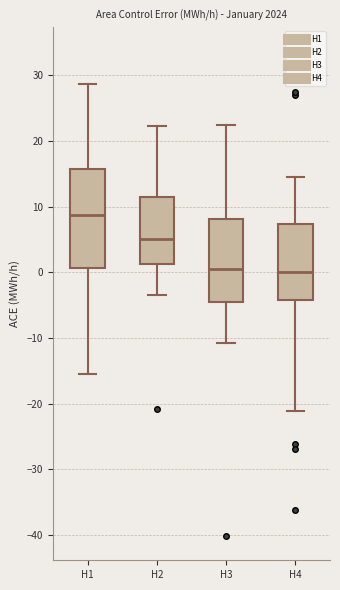

Reading left to right, read every box against the y-axis: the position of its median line, the range the box covers, and the ends of its whiskers. The values are not printed on the chart, so give them approximately, as read against the axis.

H1: median 9, box 1 to 16, whiskers -15 to 29
H2: median 5, box 1 to 12, whiskers -3 to 22
H3: median 1, box -4 to 8, whiskers -11 to 23
H4: median 0, box -4 to 7, whiskers -21 to 15